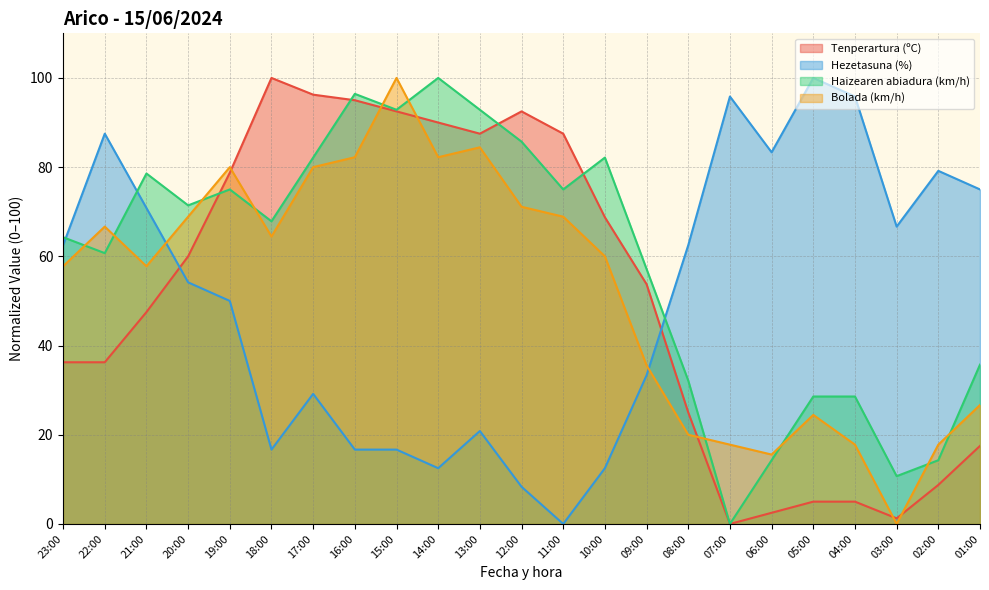

Where do Haizearen abiadura (km/h) and Tenperartura (ºC) first cross each other?

20:00 and 19:00